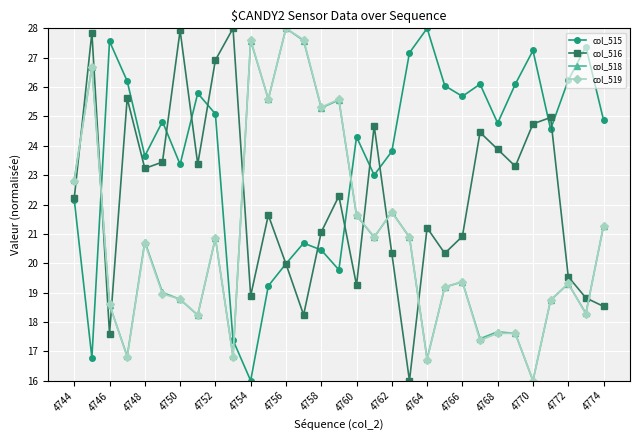

What is the value of the col_519 point at the 15th from the left?

25.3